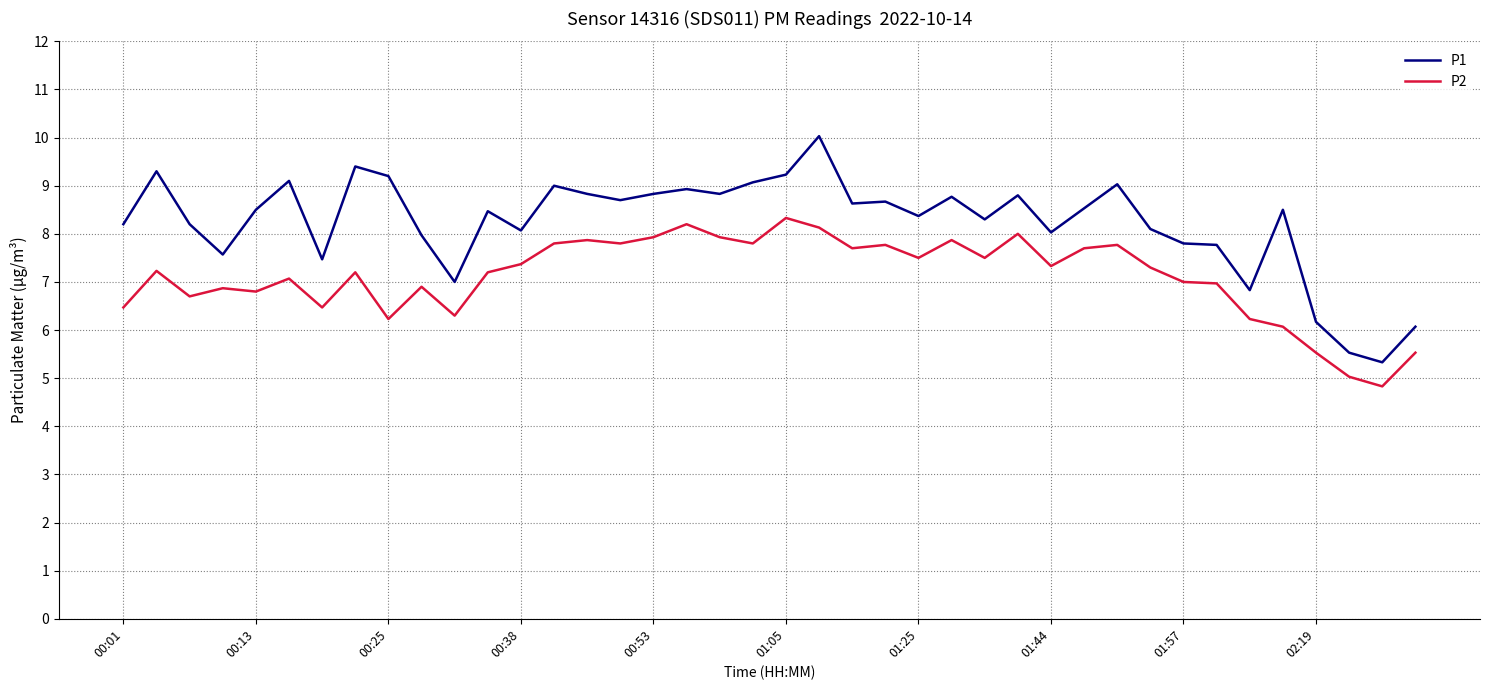

What is the difference between the second highest and second lowest values in the P2 series?

3.2